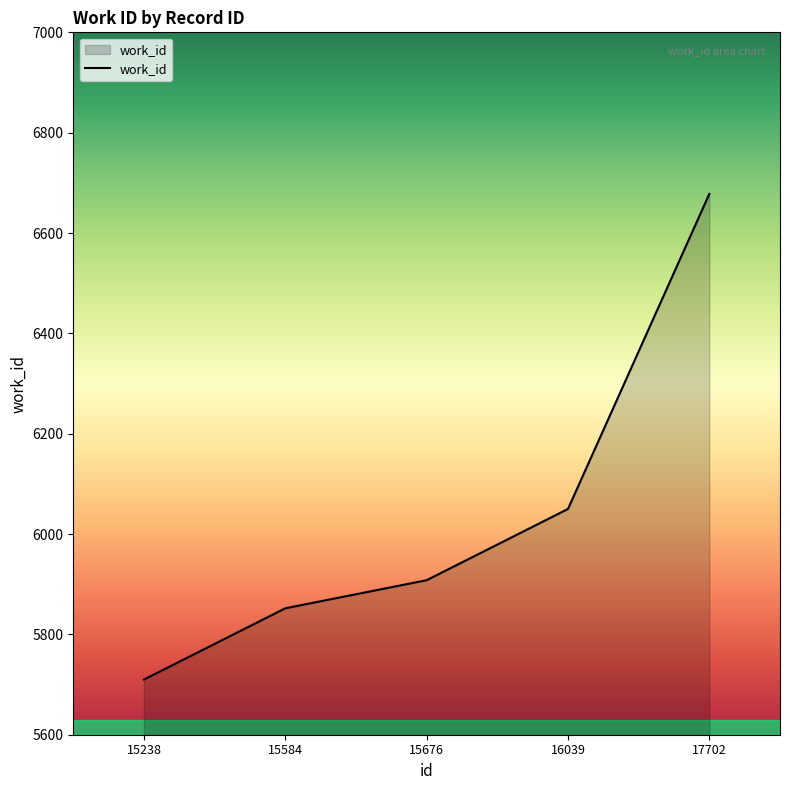

True or false: there are more than 0 points higher than both neighbors.

False